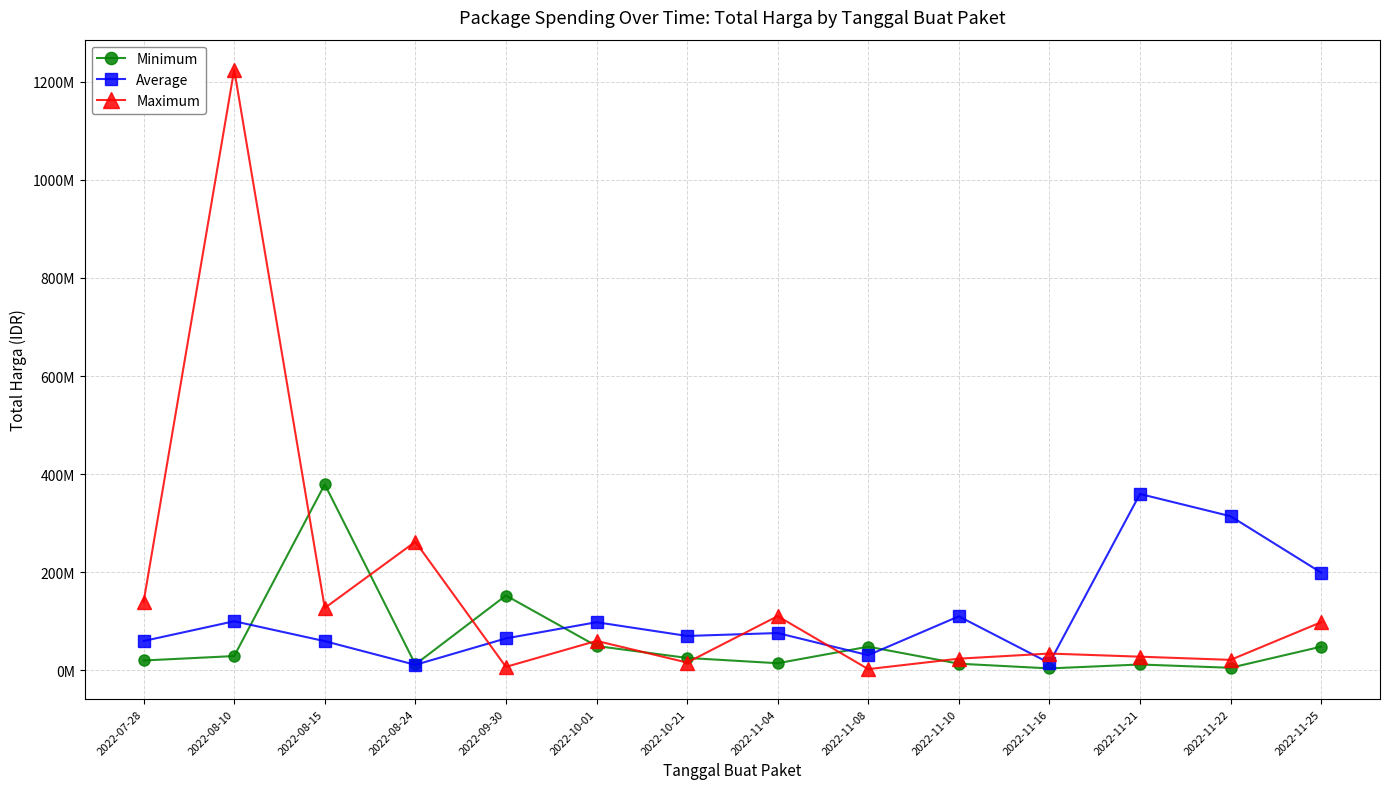

Reading left to right, transcribe all the data shown in this chart.

Minimum: 19950000	29000000	379075000	12000000	152477000	49478000	25200000	14400000	48140000	13442000	3825000	11800000	5093000	48140000
Average: 59687500	100000000	59375000	11100000	65000000	98000000	70000000	75920000	30800000	110000000	14750000	359500000	314121780	199200000
Maximum: 139800000	1224682000	127000000	262118150	6936000	59935000	15787200	110389990	2395750	23680800	34132505	27720000	21231000	98000000